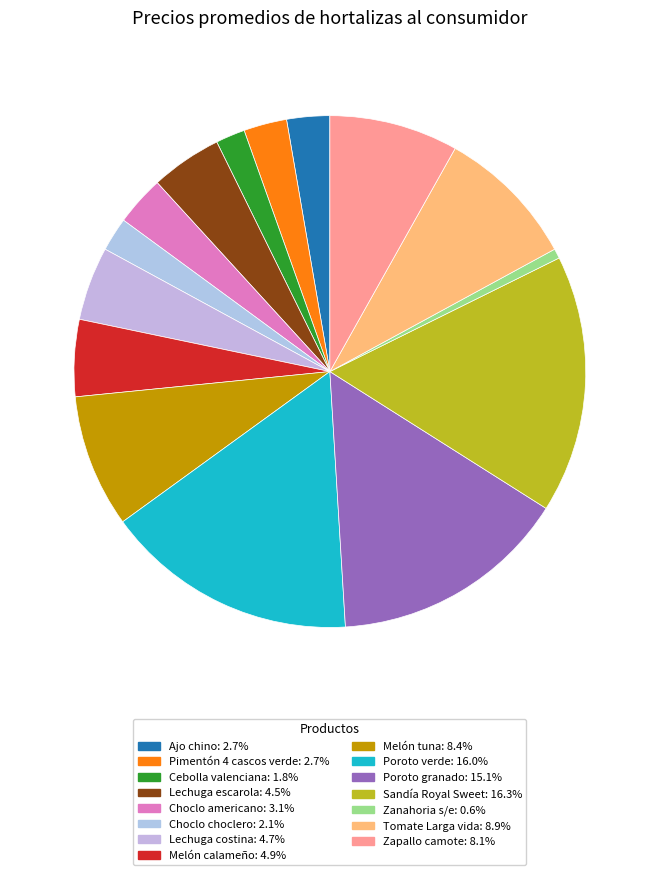

How many slices are in this pie chart?

15